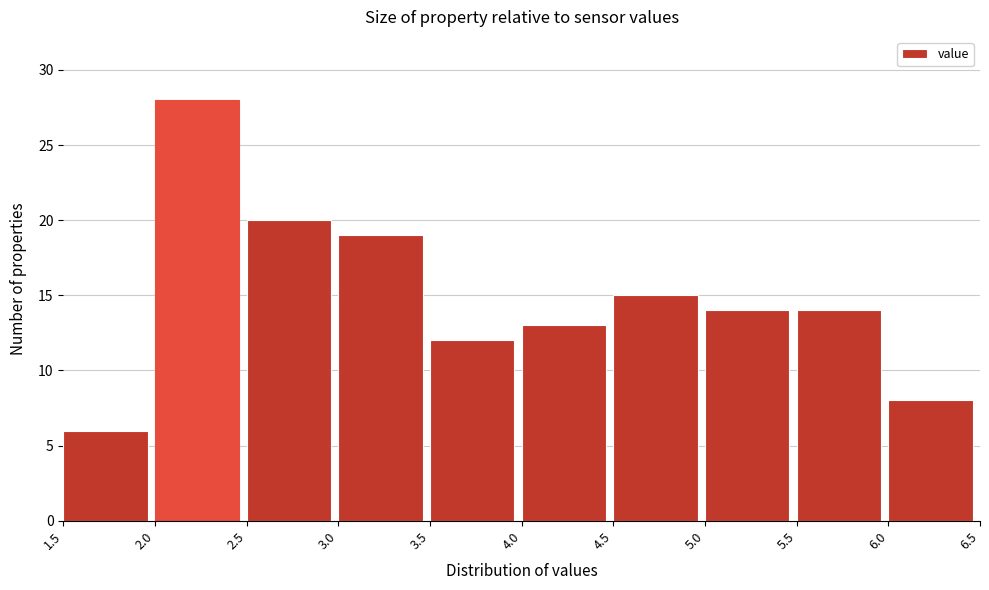

Reading left to right, transcribe this chart: for each bar, give the range it covers on the x-axis and its height. The values are not printed on the chart, so give them approximately, as read against the axis.

1.5 to 2.0: 6
2.0 to 2.5: 28
2.5 to 3.0: 20
3.0 to 3.5: 19
3.5 to 4.0: 12
4.0 to 4.5: 13
4.5 to 5.0: 15
5.0 to 5.5: 14
5.5 to 6.0: 14
6.0 to 6.5: 8